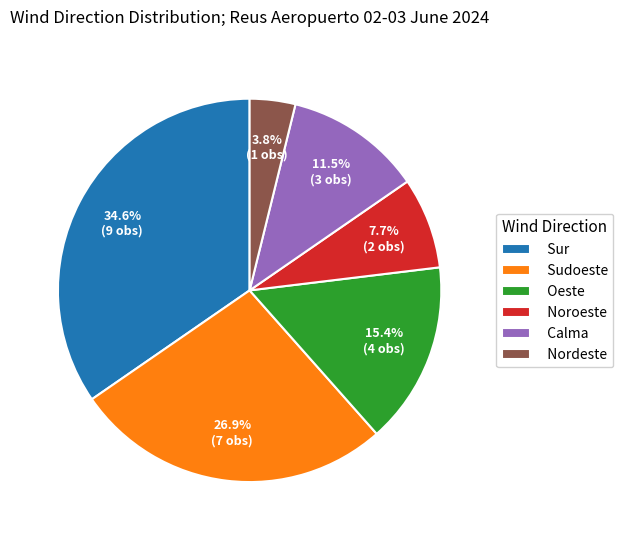

True or false: Nordeste accounts for 15% of the total.

False